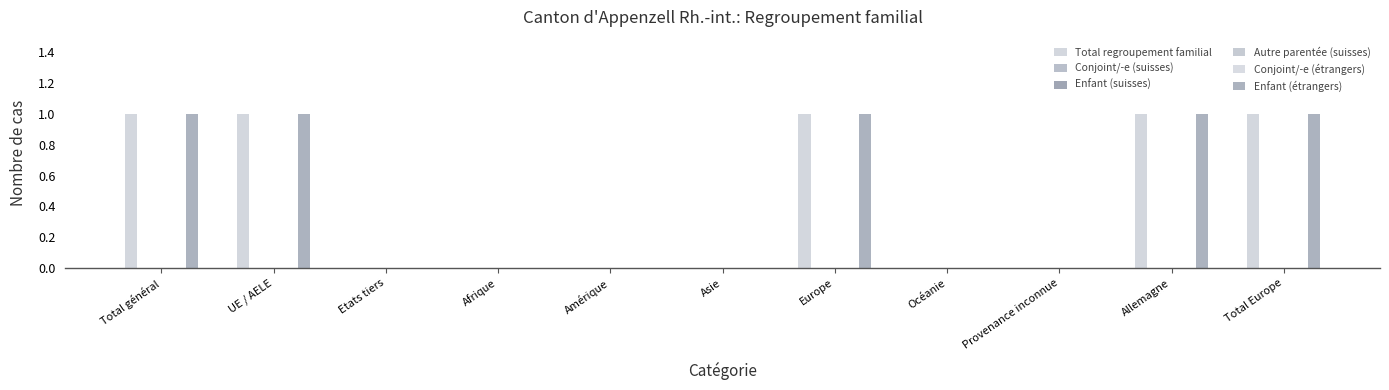

The Enfant (étrangers) series shows 1 at UE / AELE. True or false?

True